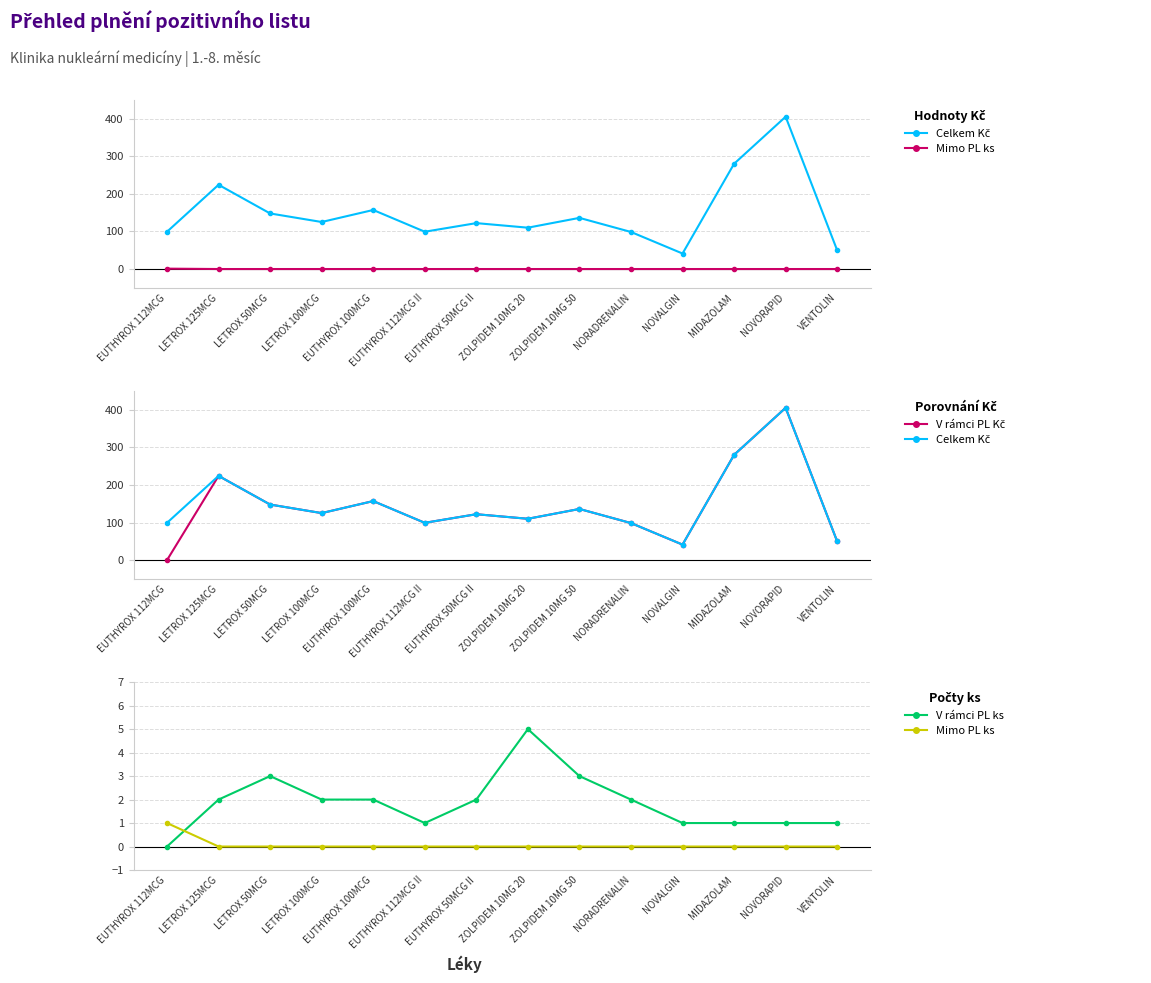

True or false: Celkem Kč and V rámci PL ks cross at least once.

False